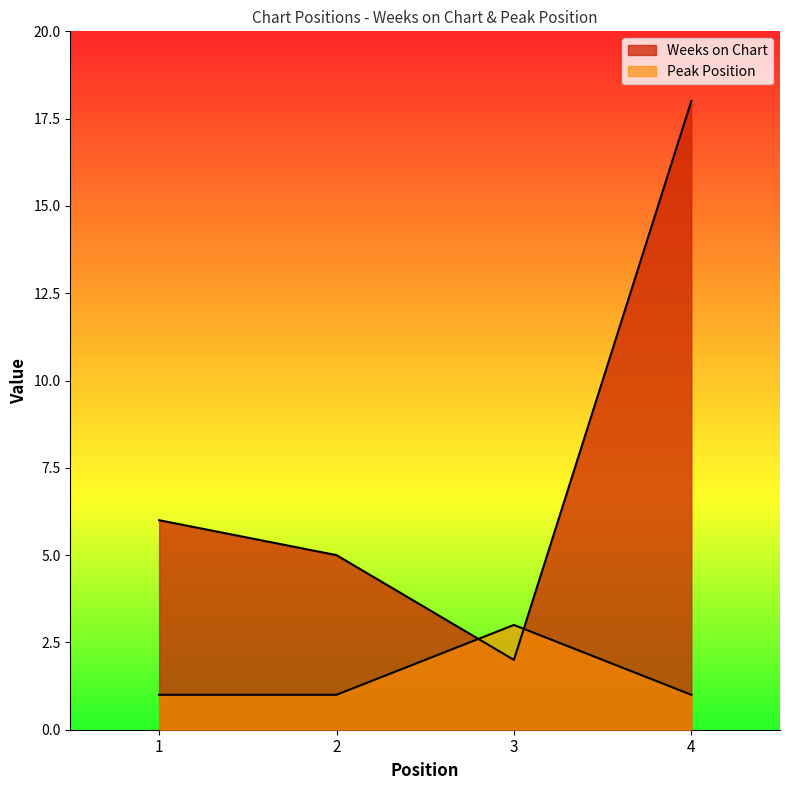

Rank the series by their maximum value, from lowest to highest.

Peak Position, Weeks on Chart